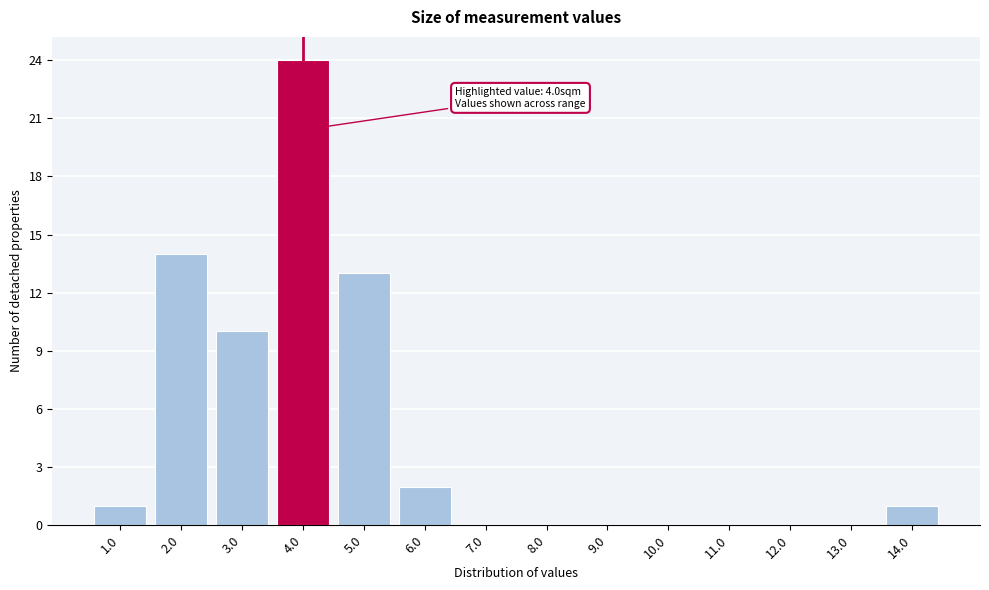

Which range on the x-axis has the tallest bar?

3.5 to 4.5